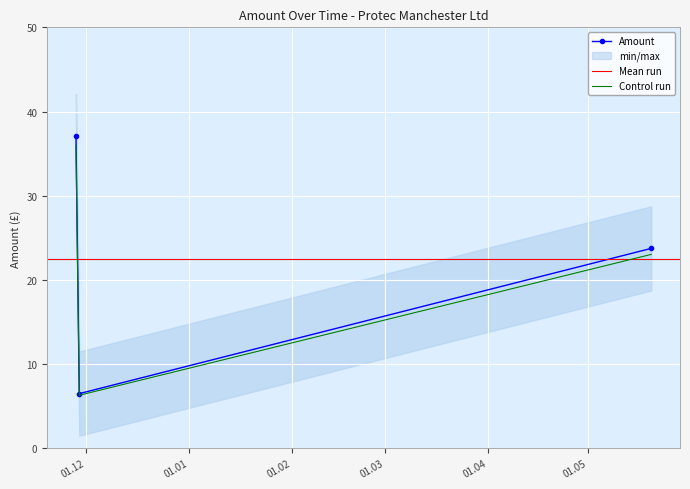

What is the difference between the maximum and minimum values?

30.6